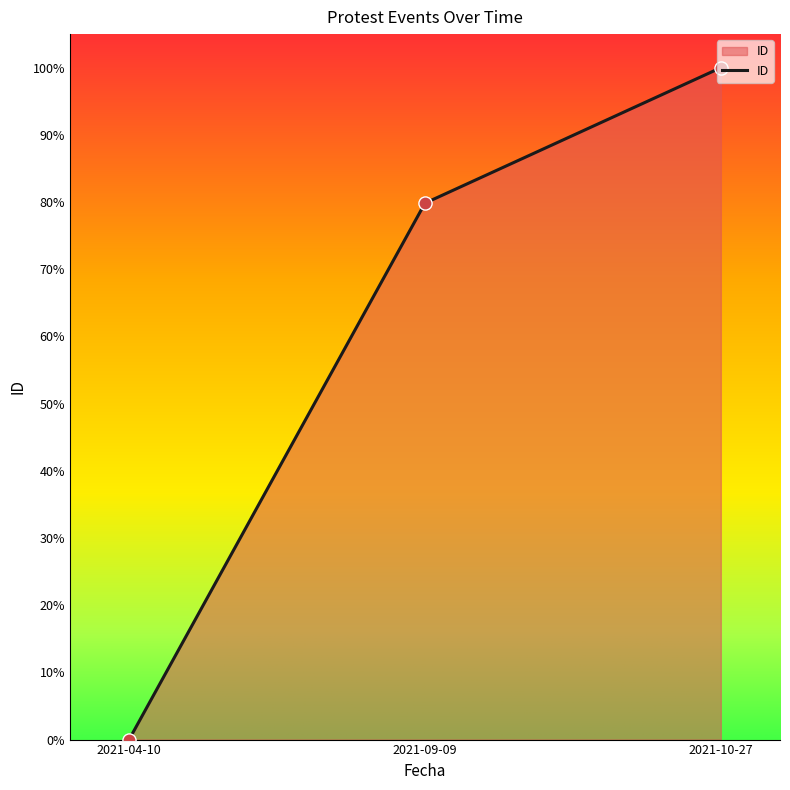

What is the change in value from 2021-09-09 to 2021-10-27?

+20.2